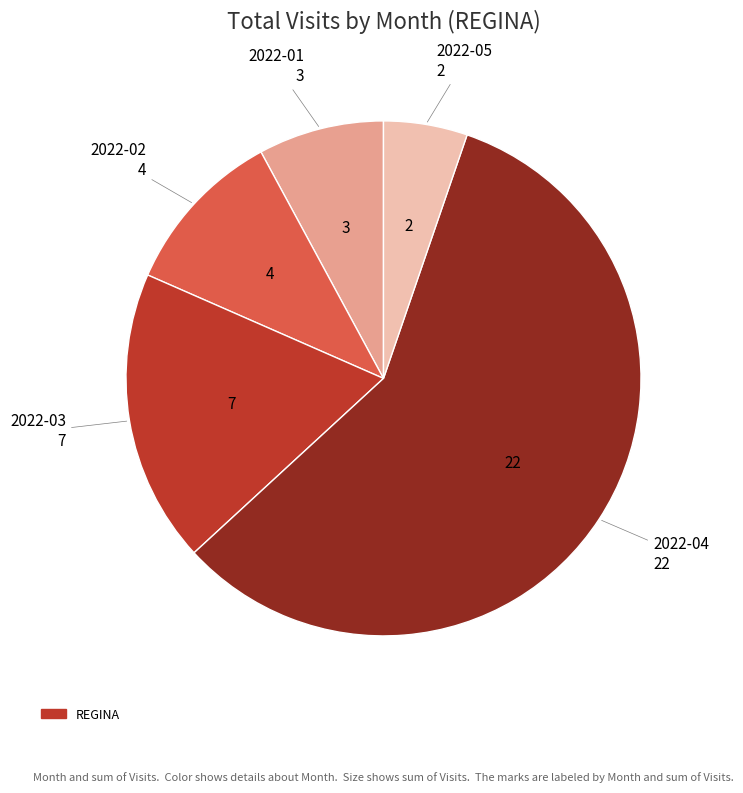

Is there a majority slice in this chart?

Yes